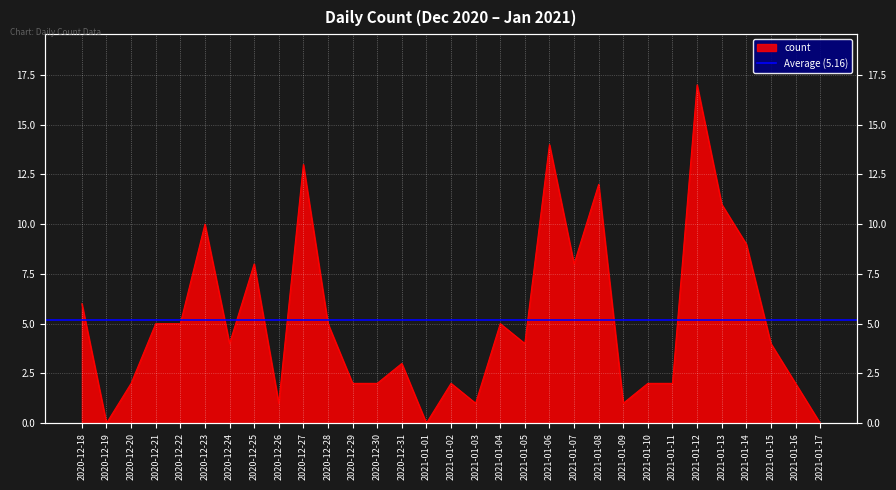

How many interior local peaks (higher than both neighbors) does the data have?

9